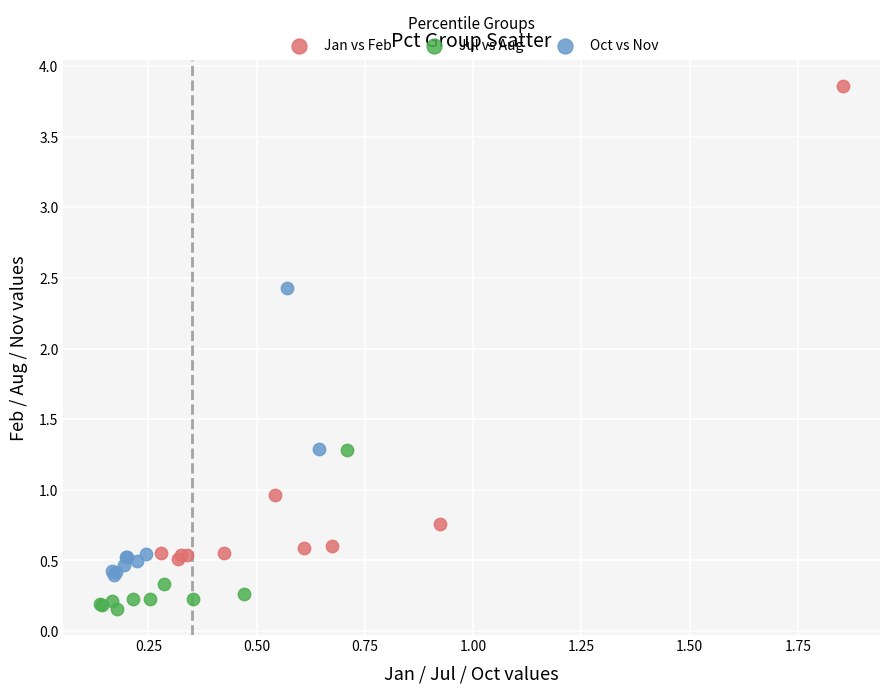

Which series has the widest spread of Y values?

Jan vs Feb